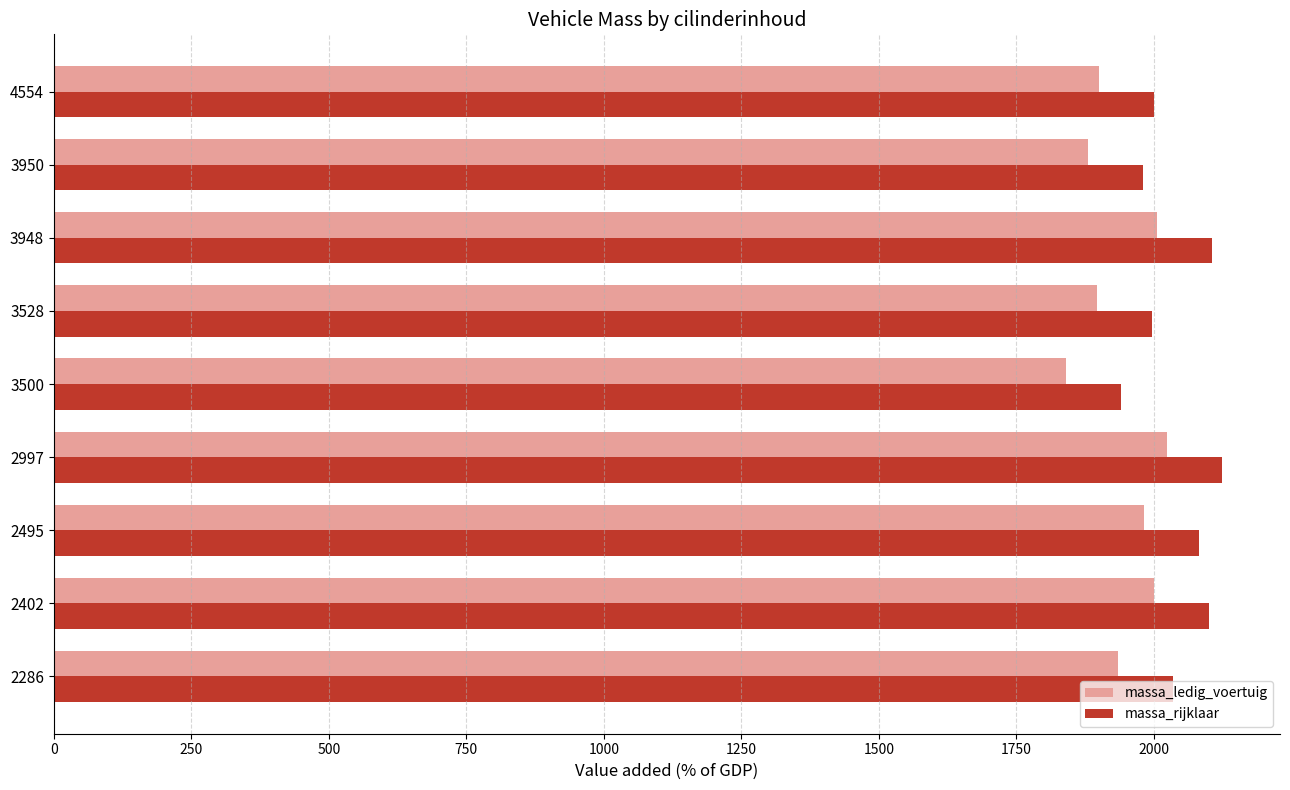

Which category has the lowest value in the massa_rijklaar series?

3500